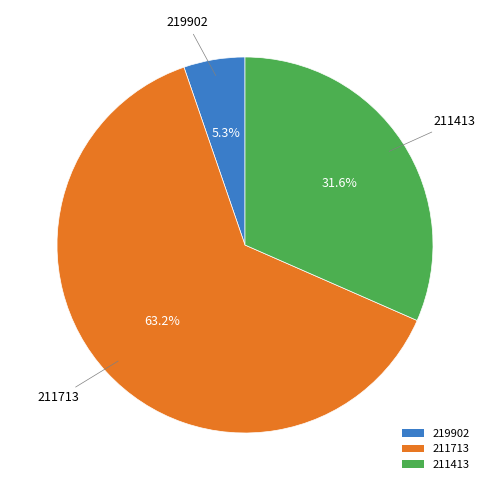

To the nearest percent, what portion does 211713 represent?

63%